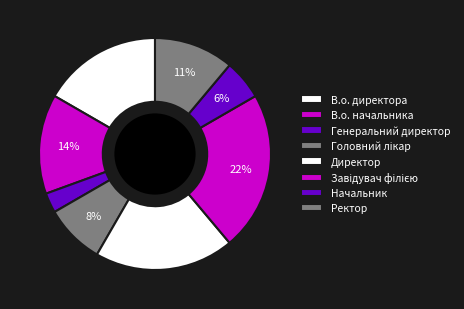

To the nearest percent, what percentage of the pie is Ректор?

11%